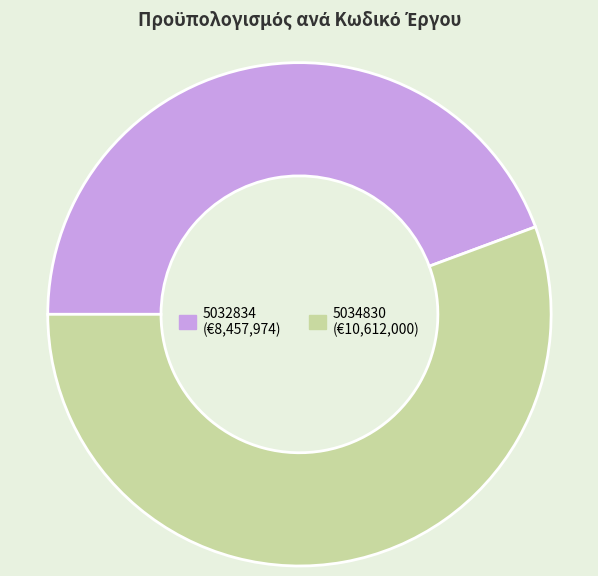

What is the smallest slice in the pie chart?

5032834